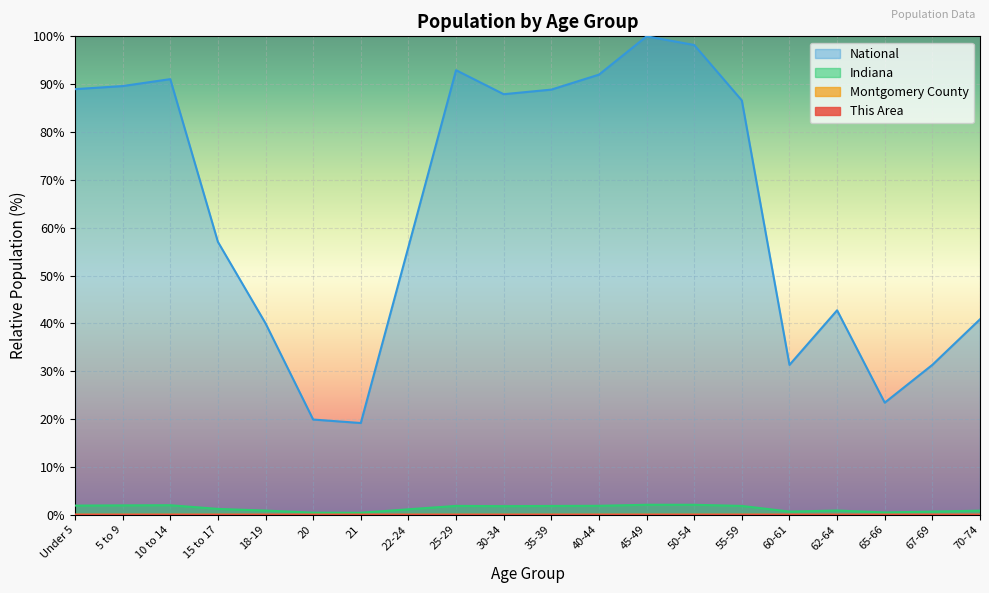

List the labels in order of National value, smallest first.

21, 20, 65-66, 60-61, 67-69, 18-19, 70-74, 62-64, 22-24, 15 to 17, 55-59, 30-34, 35-39, Under 5, 5 to 9, 10 to 14, 40-44, 25-29, 50-54, 45-49